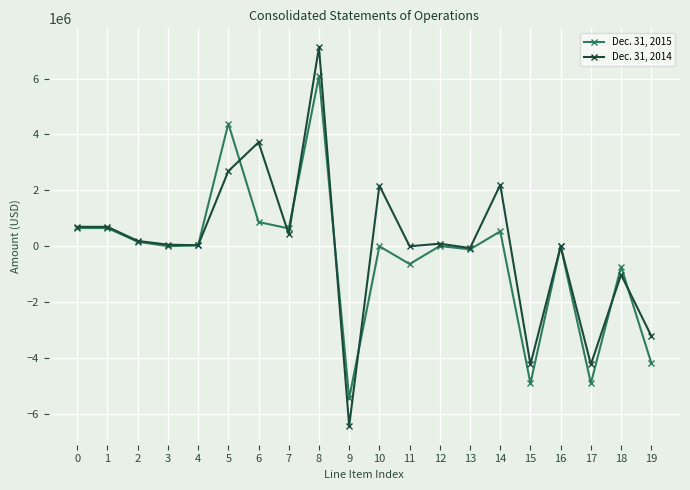

What is the difference between the maximum and second lowest values in the Dec. 31, 2015 series?

10994492